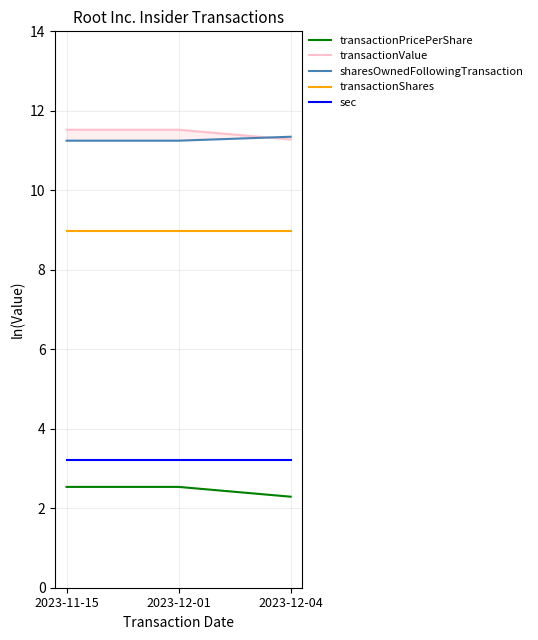

What is the difference between the highest and lowest values at 2023-11-15?

9.0